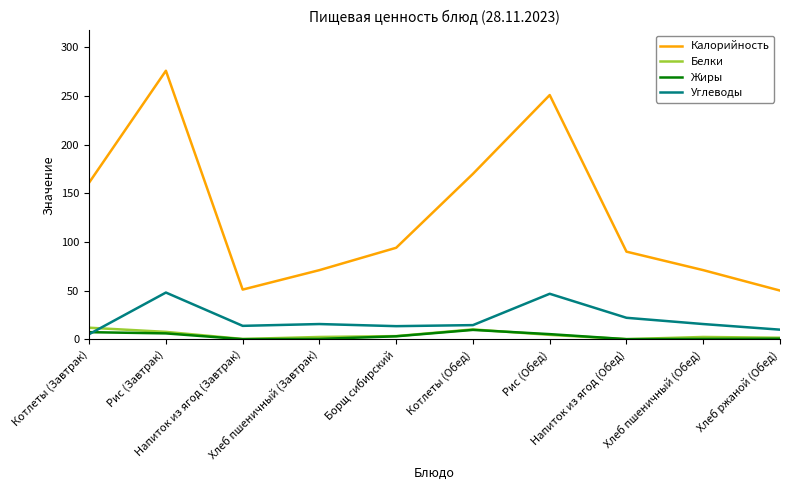

The value of Углеводы at Котлеты (Завтрак) is 5.2. True or false?

True